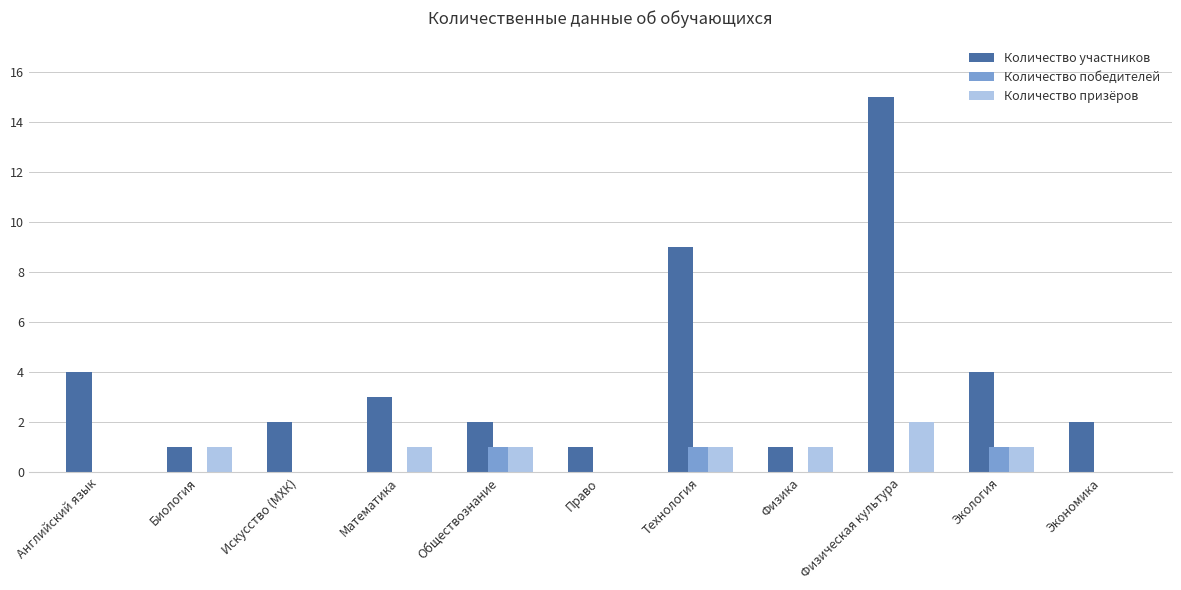

Are the bars horizontal?

No